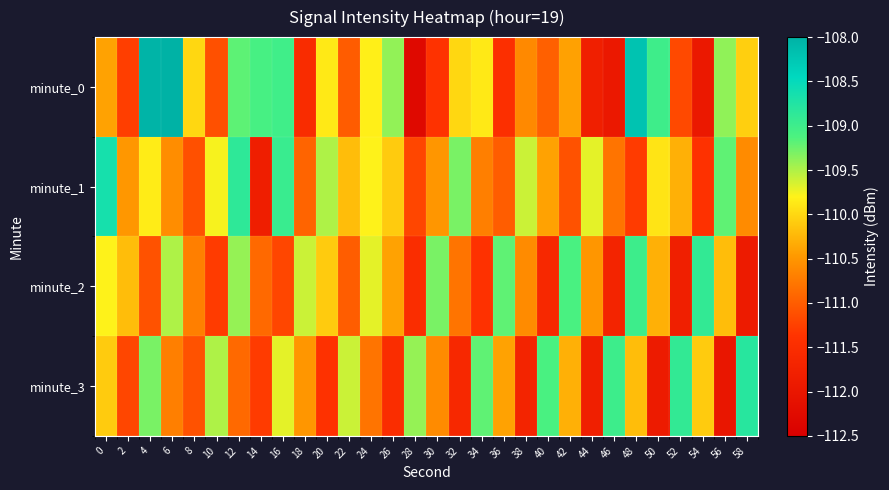

What is the difference between the highest and lowest values at 4?

3.1